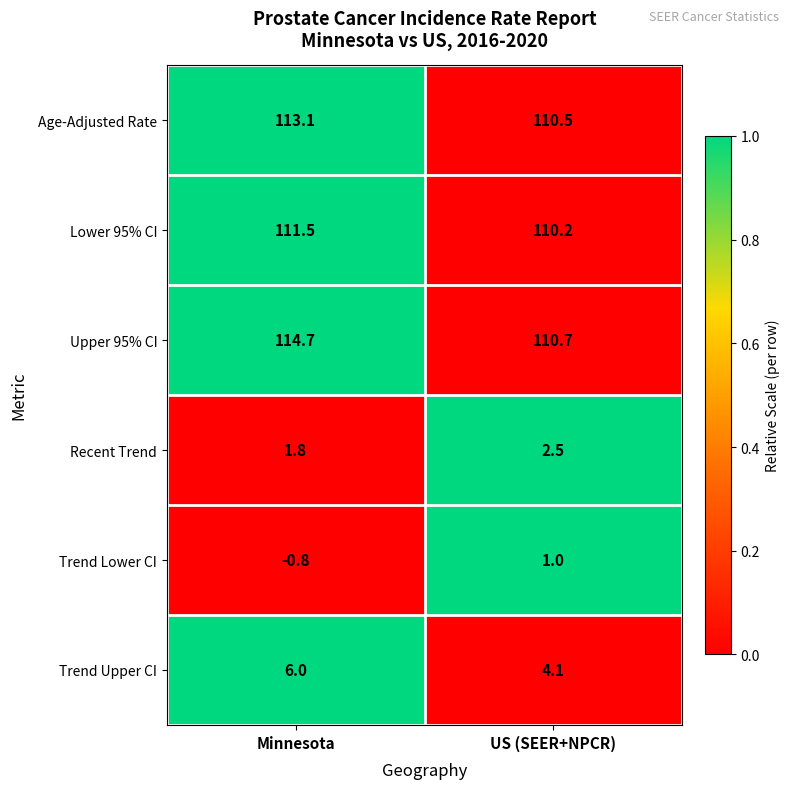

True or false: Trend Lower CI has a value of 0.5 at US (SEER+NPCR).

False